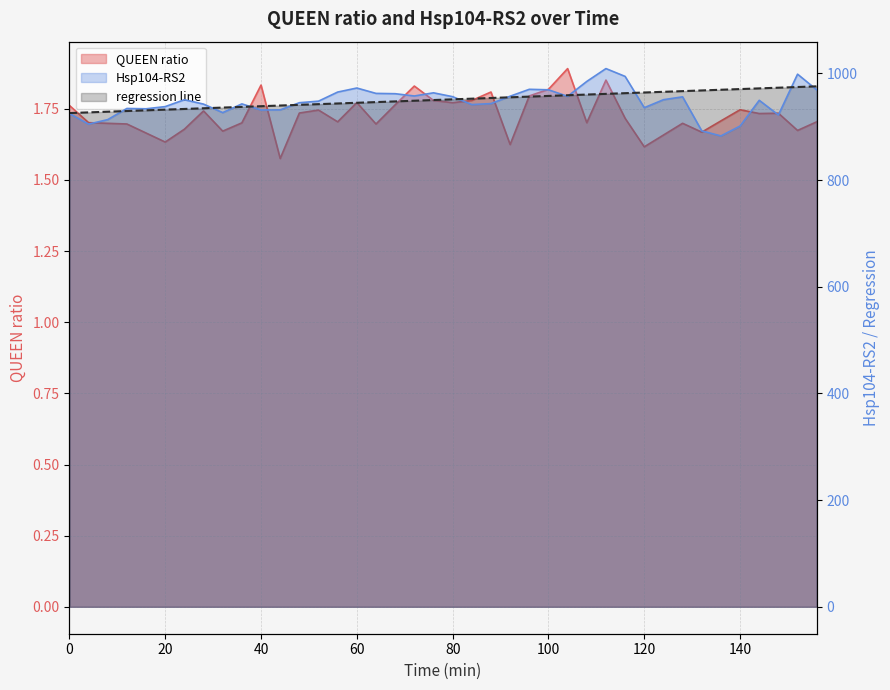

Where is QUEEN ratio nearest to the value 1?

44